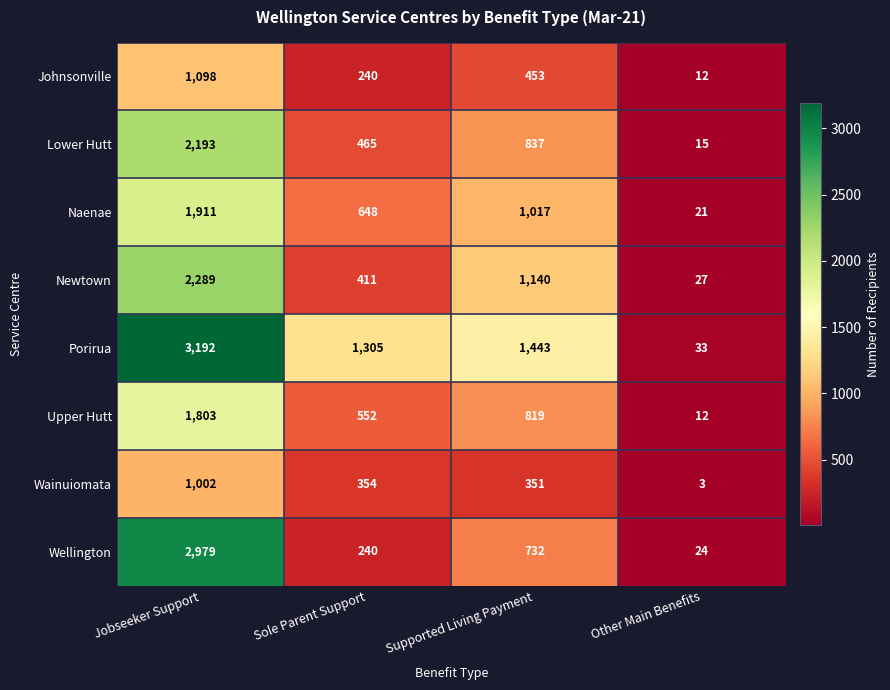

Which series has the largest total across all categories?

Porirua